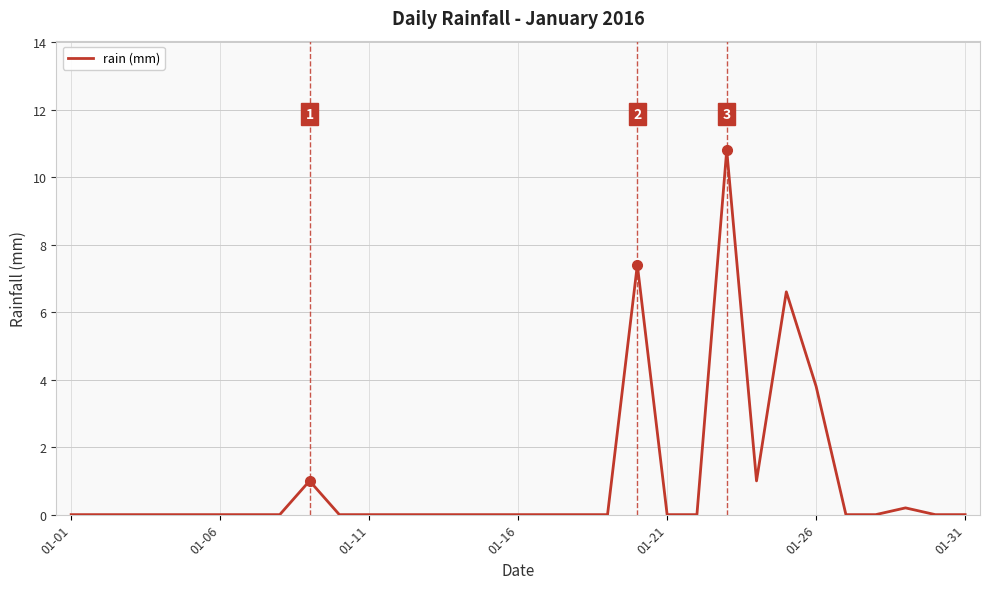

What is the greatest value displayed?

10.8